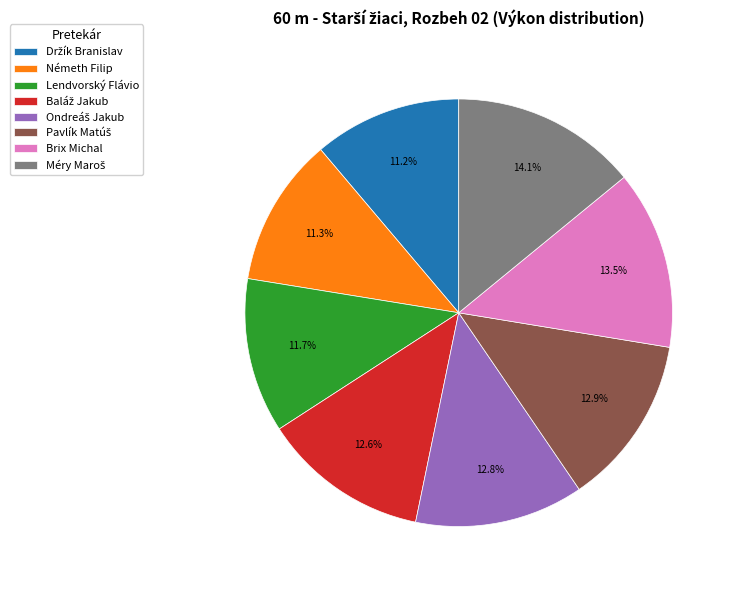

Is there a majority slice in this chart?

No